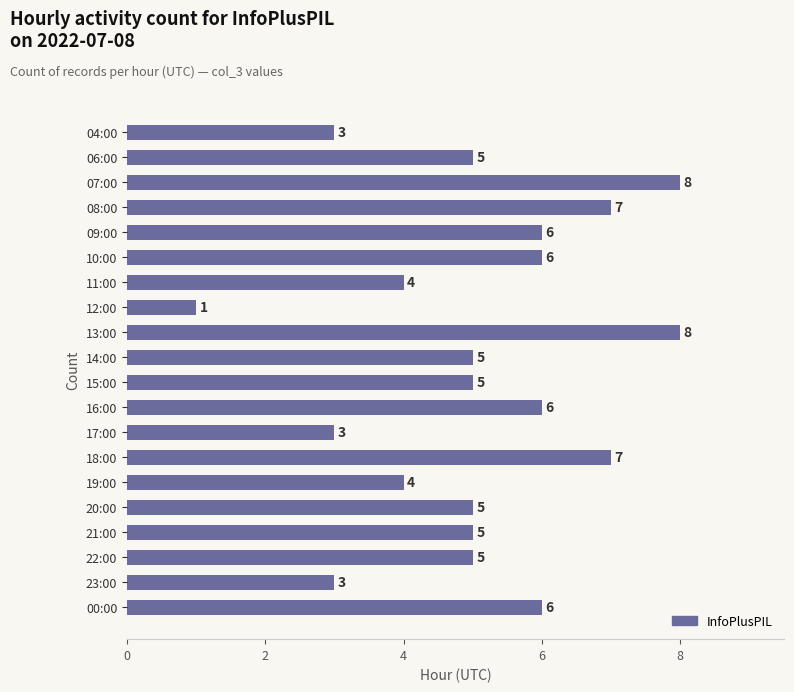

What is the change in value from 13:00 to 20:00?

-3